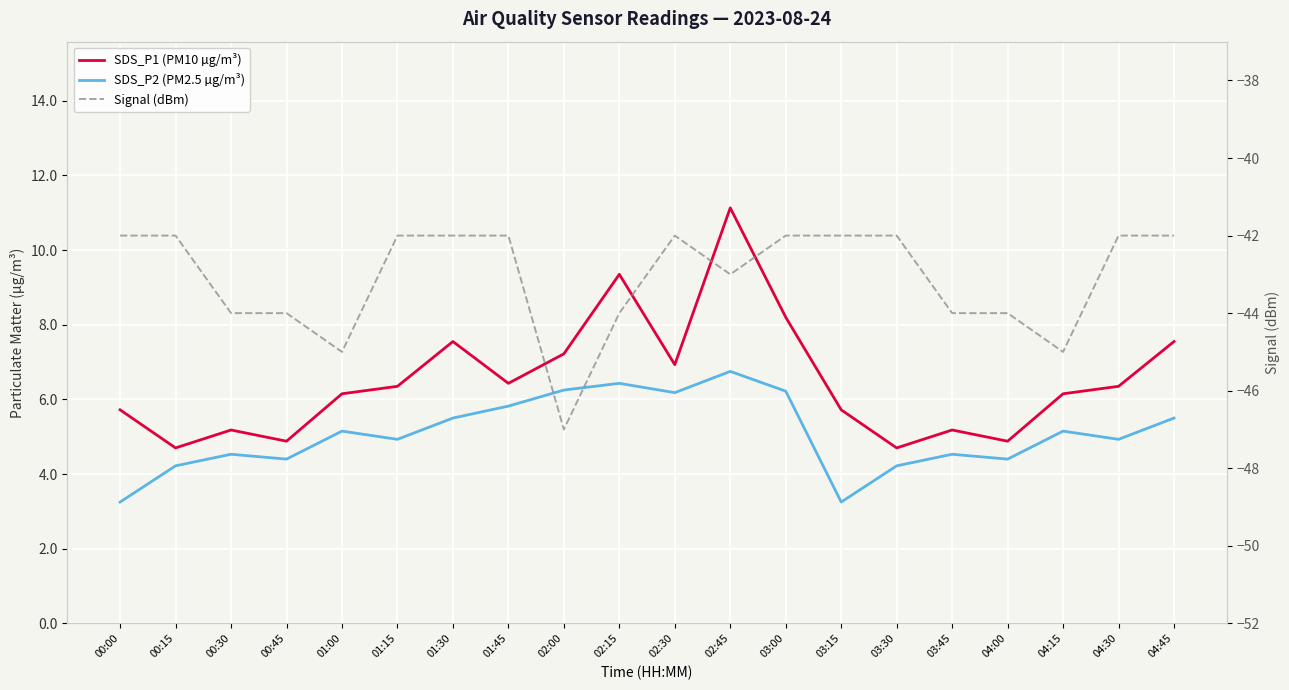

True or false: Signal (dBm) and SDS_P2 (PM2.5 µg/m³) intersect in this chart.

False